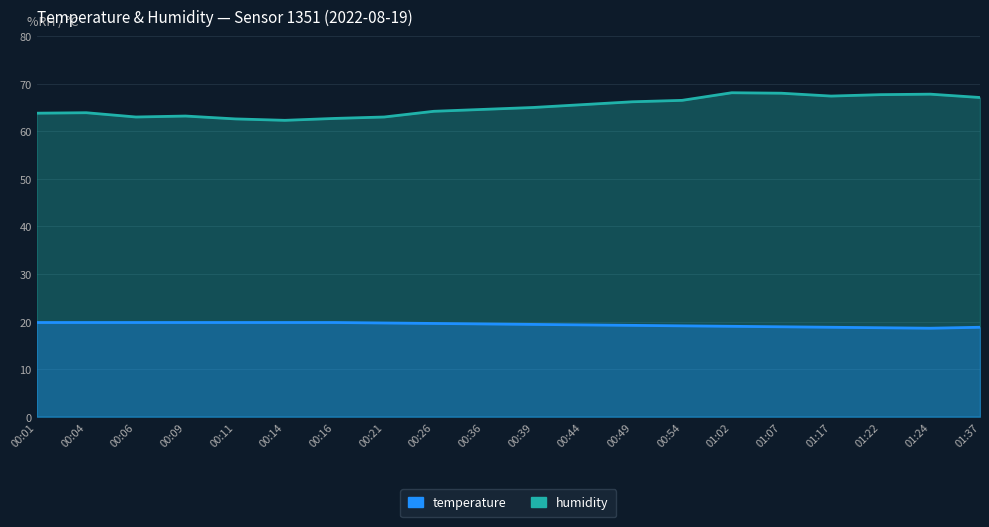

What is the label of the 7th point from the right?

00:54